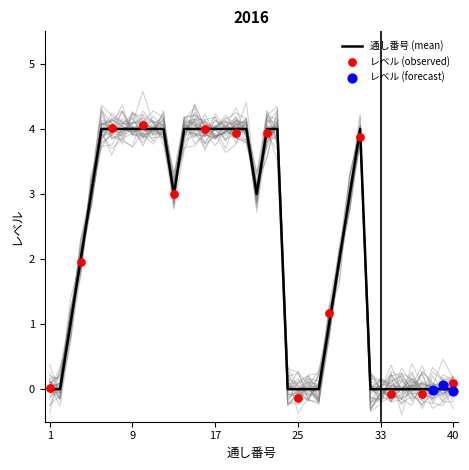

What is the change in value from 29 to 38?

-2